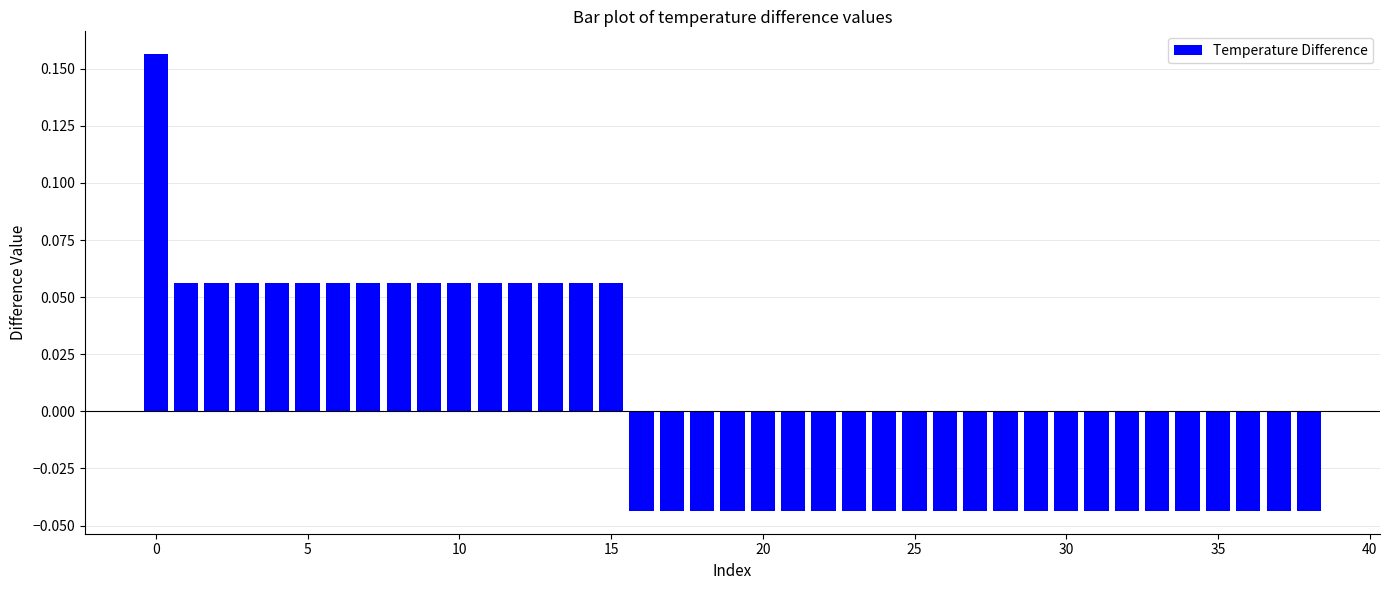

Count the values in the range 0 to 1.

16